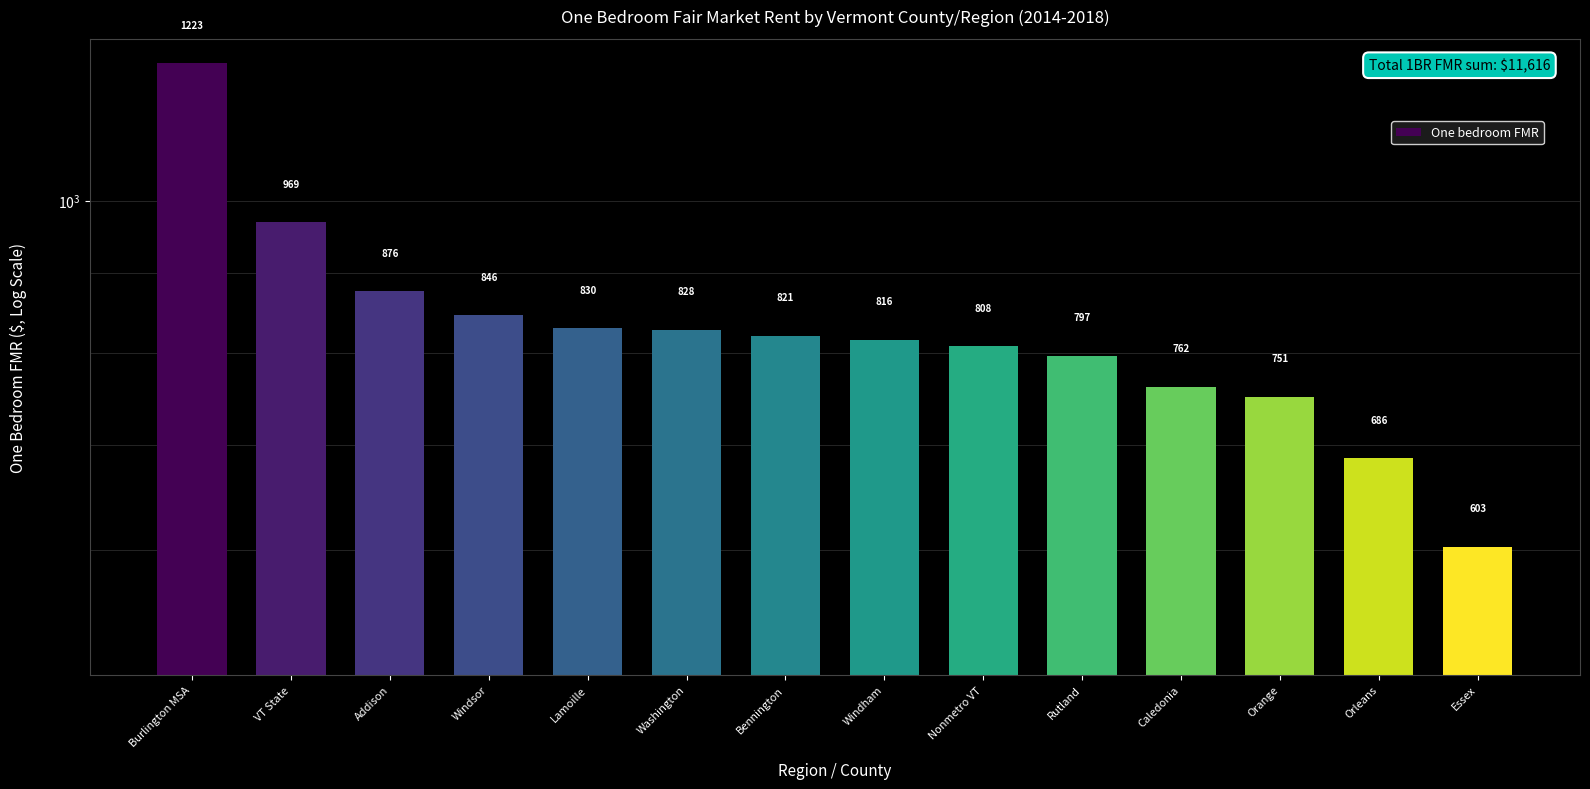

How many bars are there in total?

14